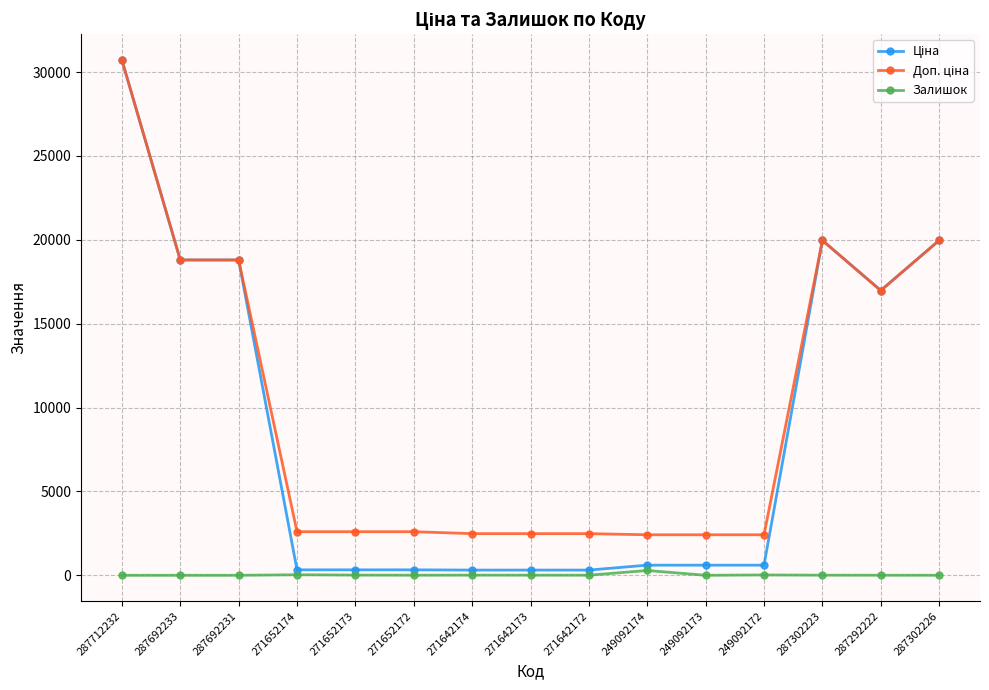

At which category is the sum across all series the highest?

287712232